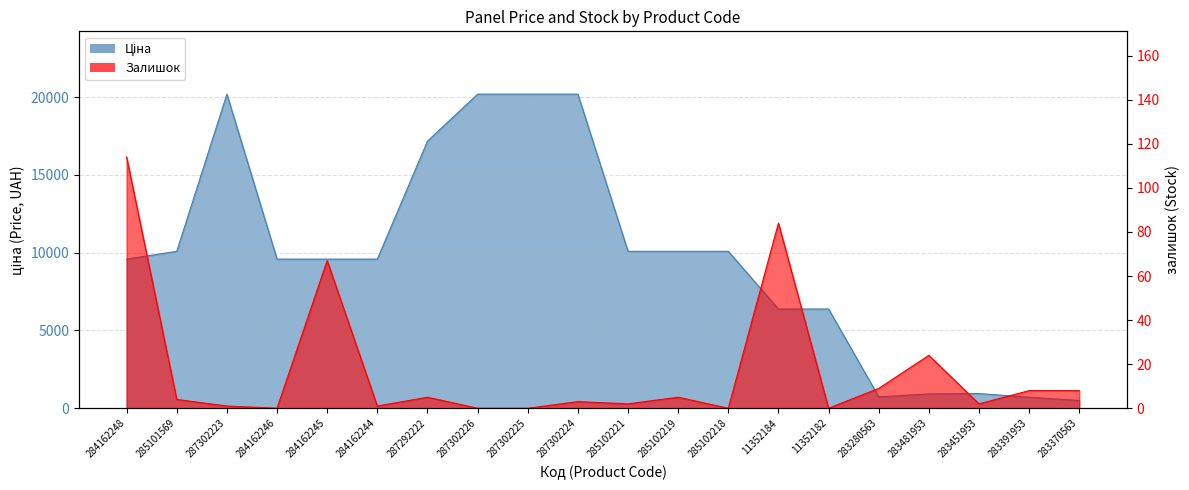

True or false: Ціна has a value of 20186.0 at 287302225.

True